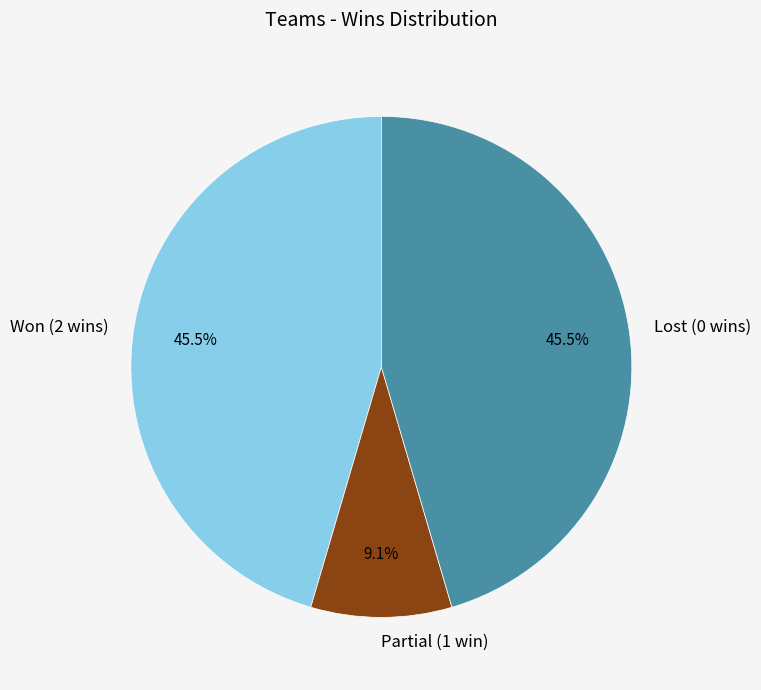

Is Won (2 wins) the majority of the pie?

No